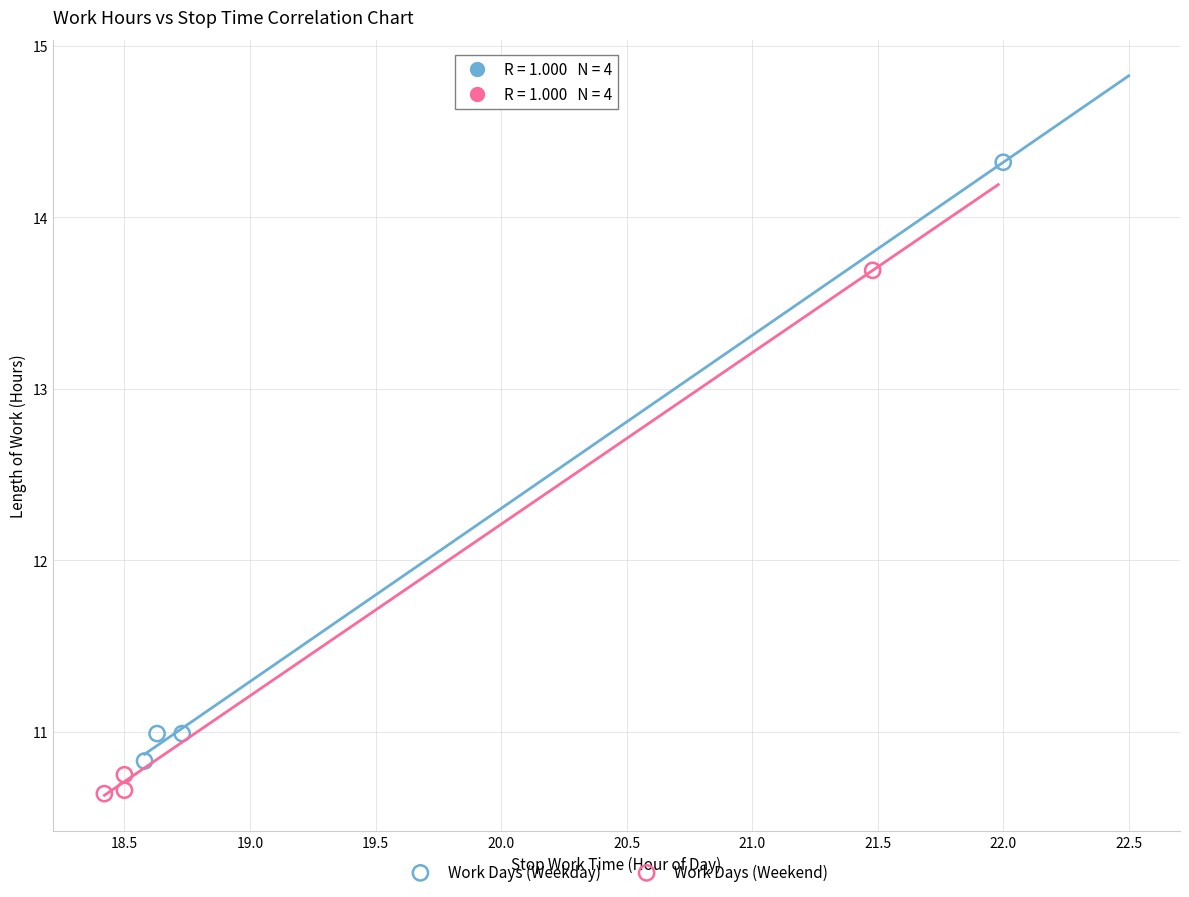

What are all the series names shown in the legend?

Work Days (Weekday), Work Days (Weekend)